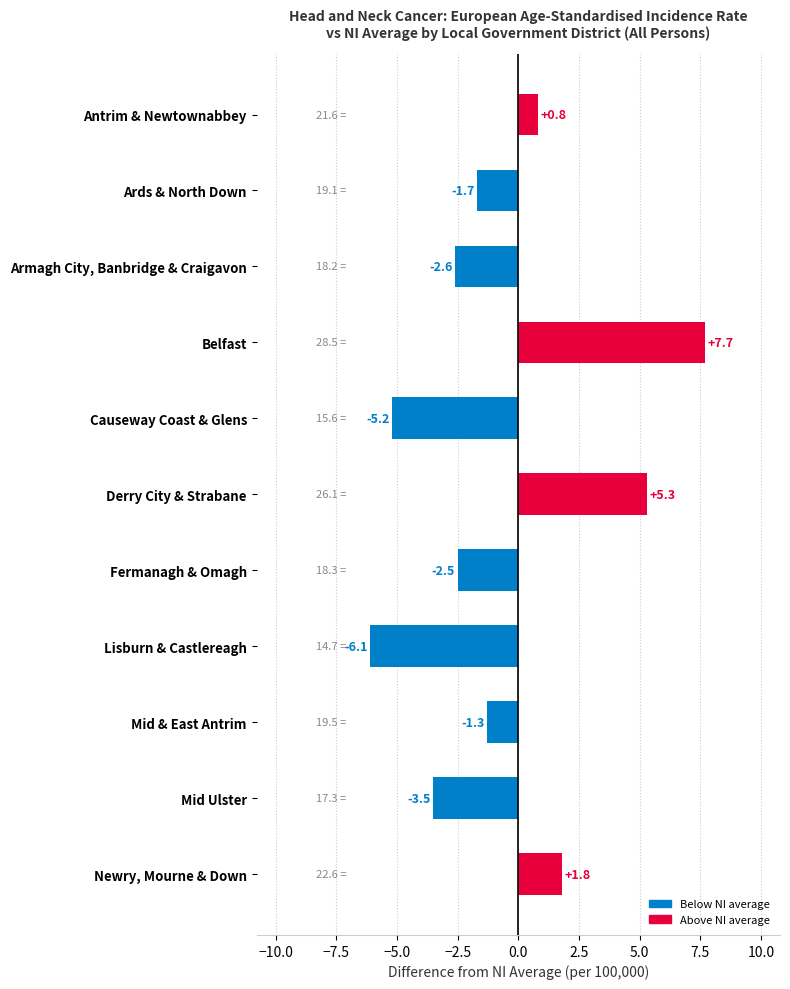

What is the maximum value shown in the chart?

7.7